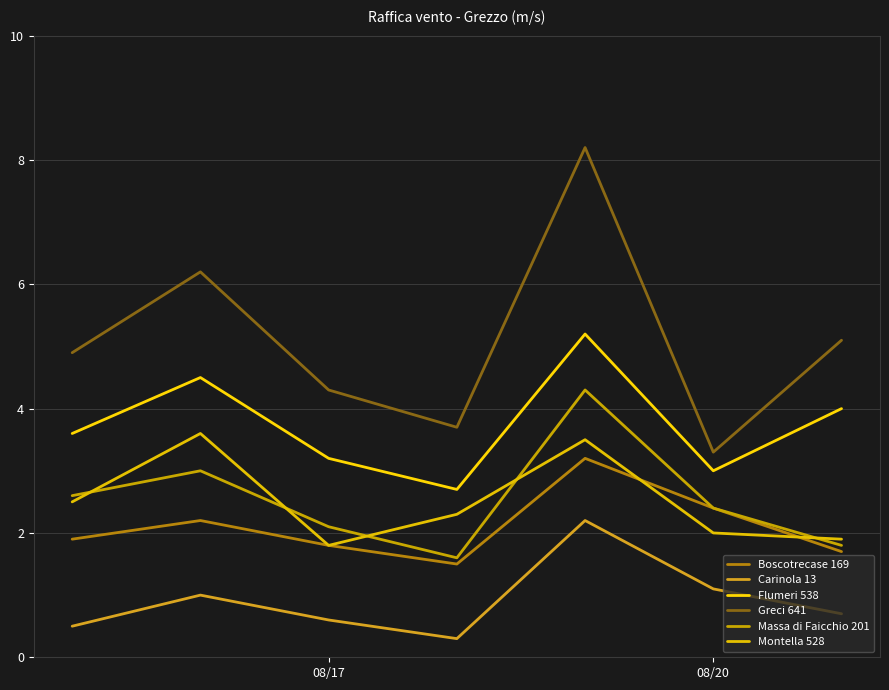

Which series has the widest spread of values?

Greci 641